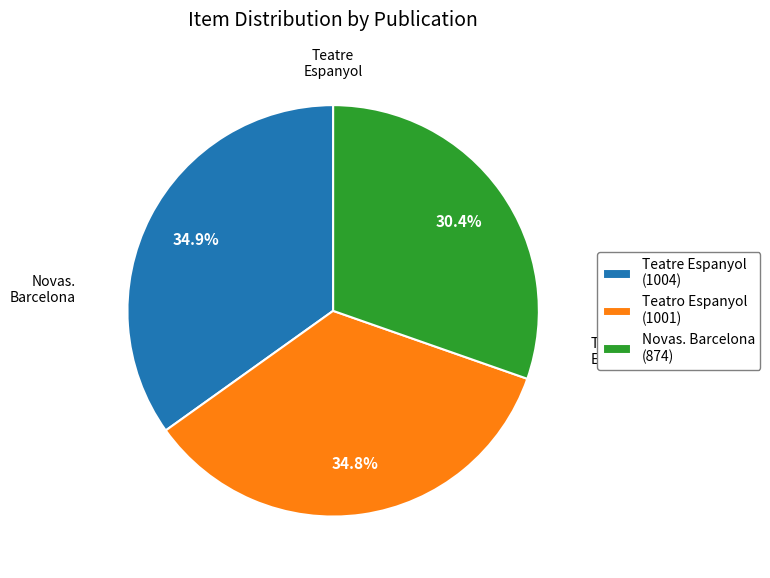

Is the sum of Teatre Espanyol (1004) and Novas. Barcelona (874) greater than half?

Yes